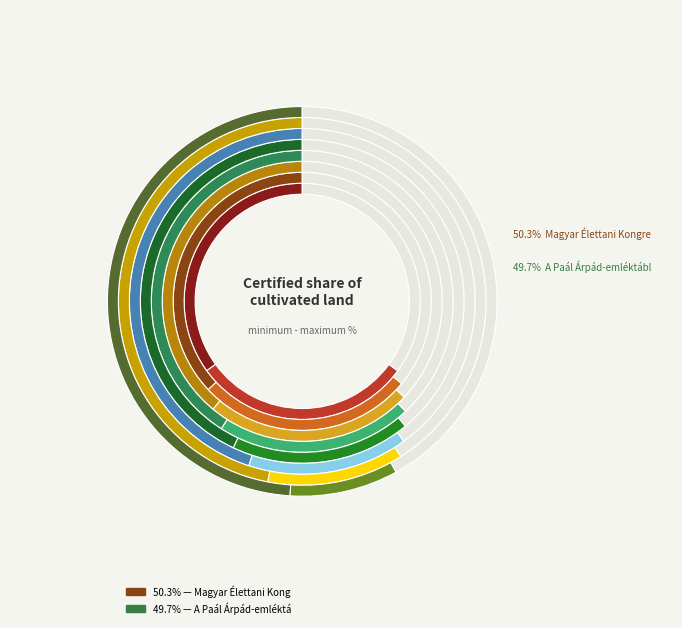

To the nearest percent, what is the combined percentage of A Paál Árpád-emléktábla avatása and Magyar Élettani Kongresszus?

100%